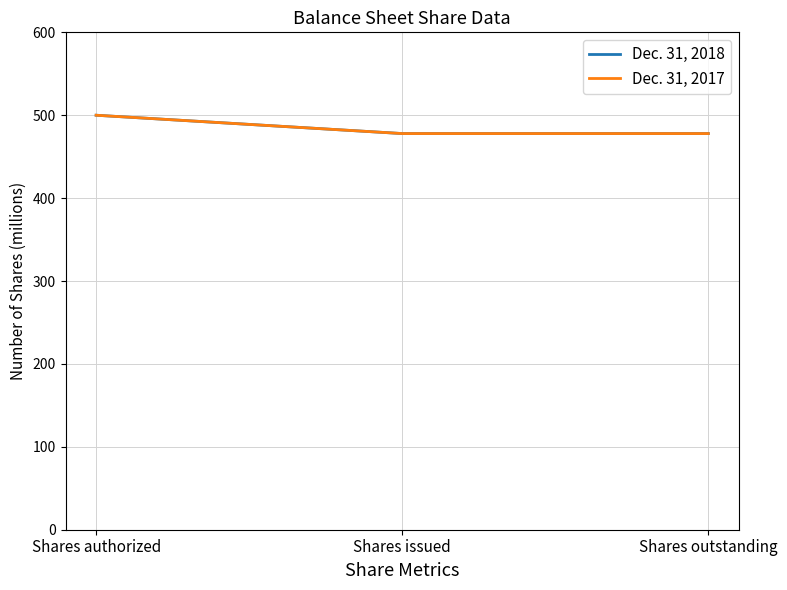

List the series in order of their peak value, lowest first.

Dec. 31, 2018, Dec. 31, 2017